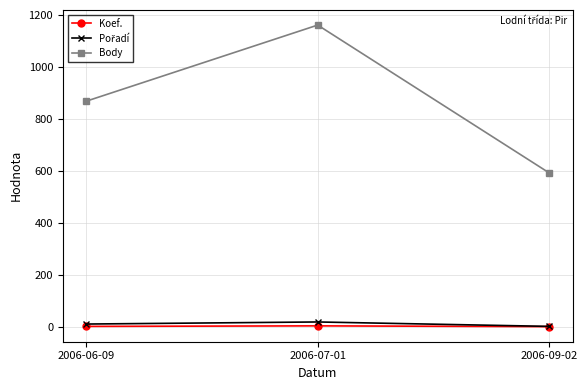

Is the value of Koef. at 2006-06-09 greater than the value of Body at 2006-07-01?

No